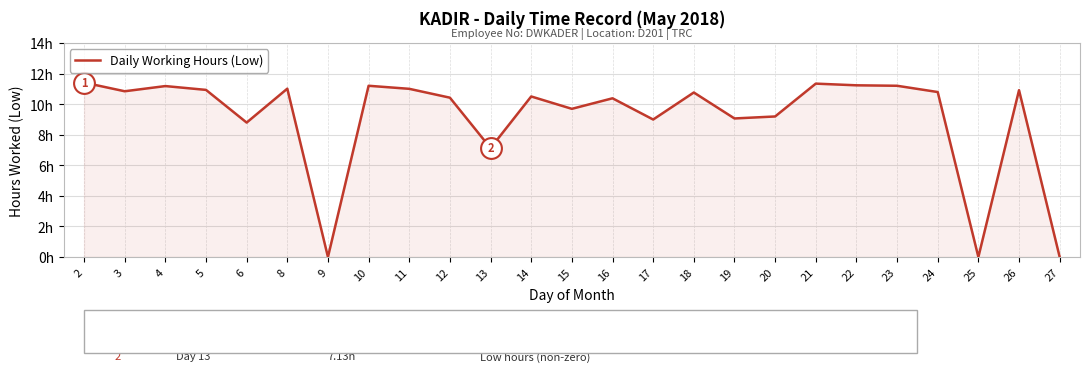

Reading left to right, what are all the values shown in this chart?

2=11.4	3=10.8	4=11.2	5=10.9	6=8.8	8=11.0	9=0.0	10=11.2	11=11.0	12=10.4	13=7.1	14=10.5	15=9.7	16=10.4	17=9.0	18=10.8	19=9.1	20=9.2	21=11.3	22=11.2	23=11.2	24=10.8	25=0.0	26=10.9	27=0.0